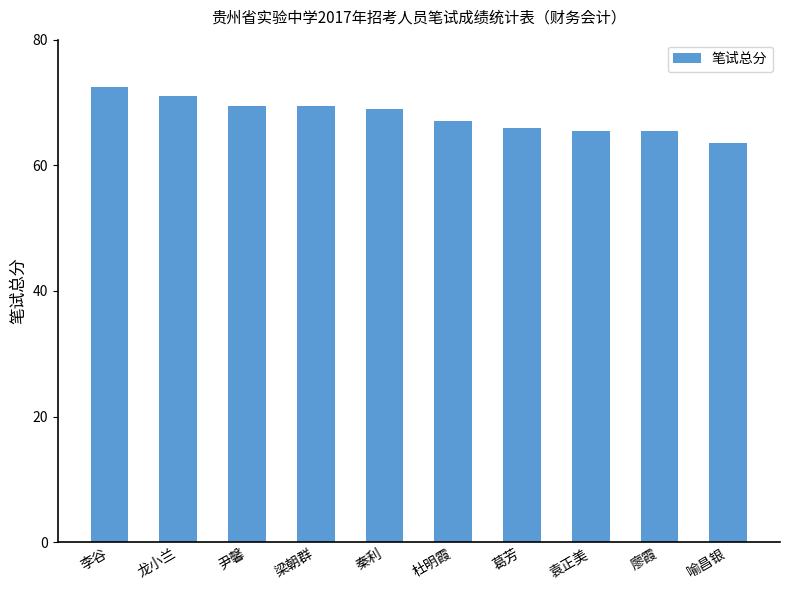

Reading left to right, what are all the values shown in this chart?

李谷=72.5	龙小兰=71.0	尹馨=69.5	梁朝群=69.5	秦利=69.0	杜明霞=67.0	葛芳=66.0	袁正美=65.5	廖霞=65.5	喻昌银=63.5